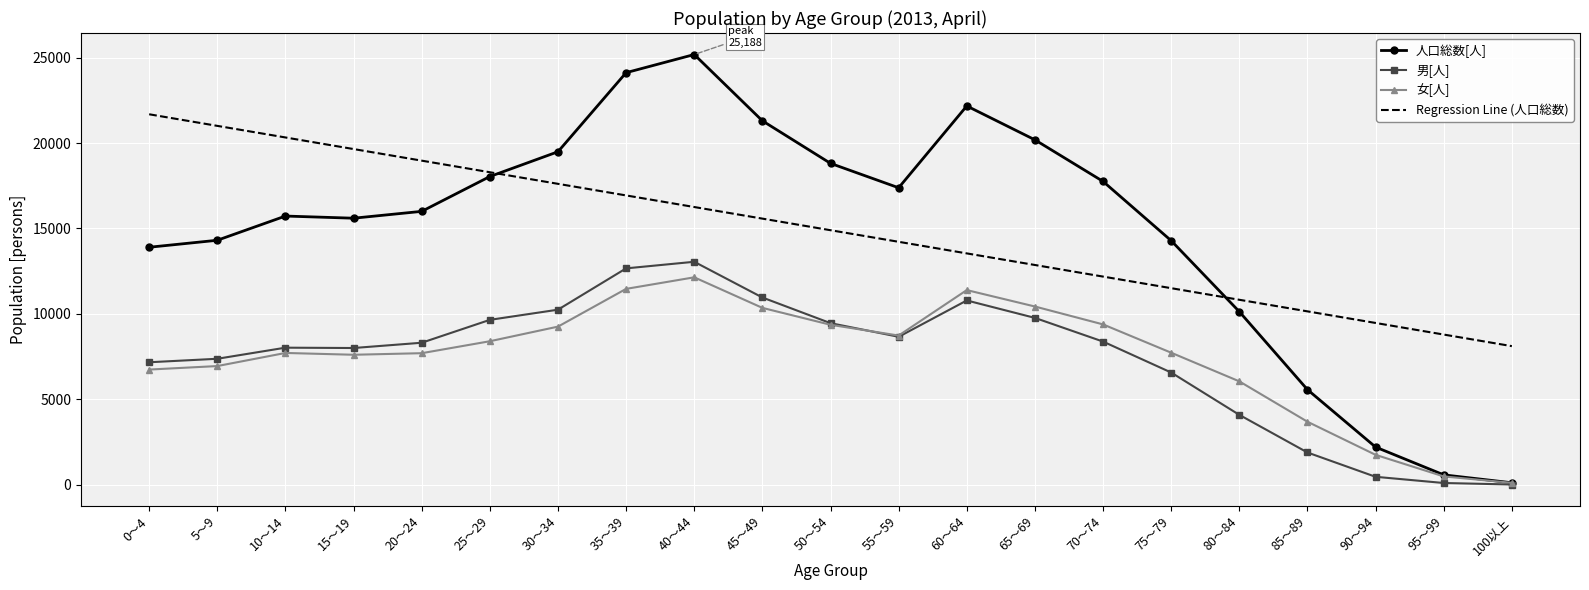

What are all the series names shown in the legend?

人口総数[人], 男[人], 女[人], Regression Line (人口総数)